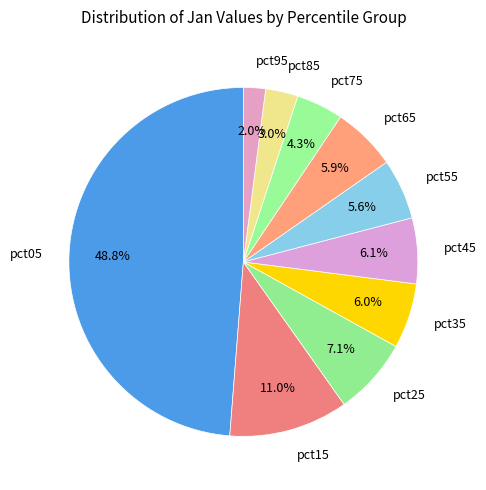

Count the number of slices in the pie.

10